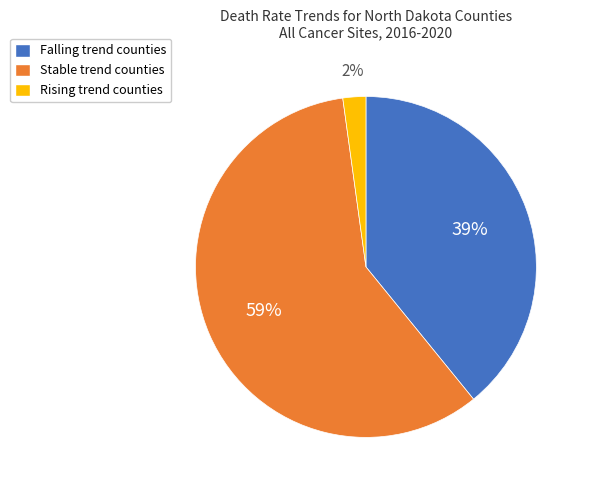

To the nearest percent, what is the average slice percentage?

33%